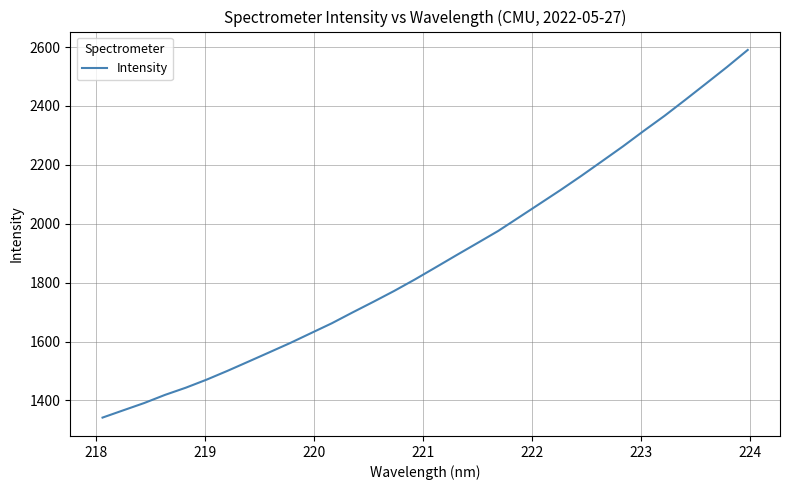

What is the difference between the maximum and minimum values?

1248.4